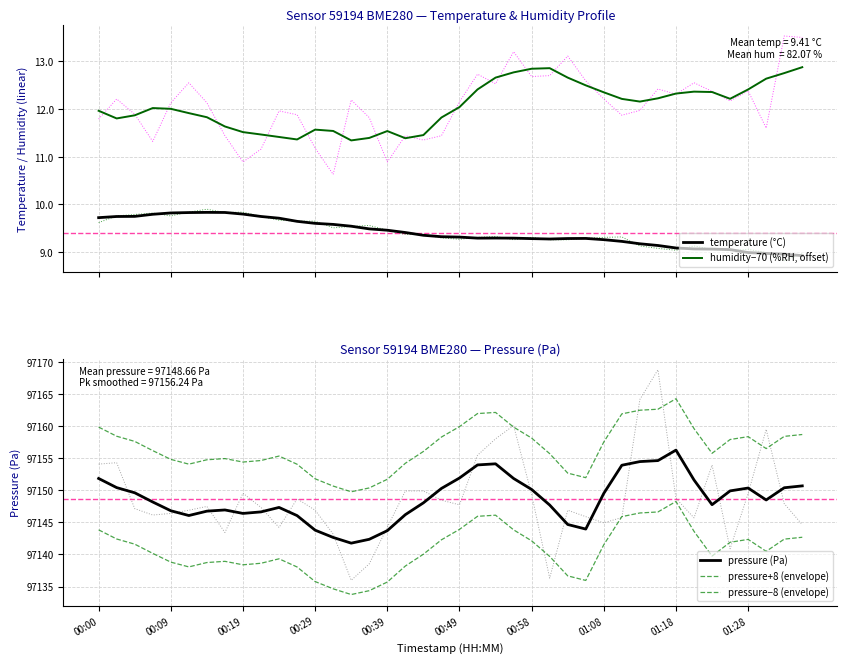

What is the lowest value of the humidity−70 (%RH, offset) series?

11.3